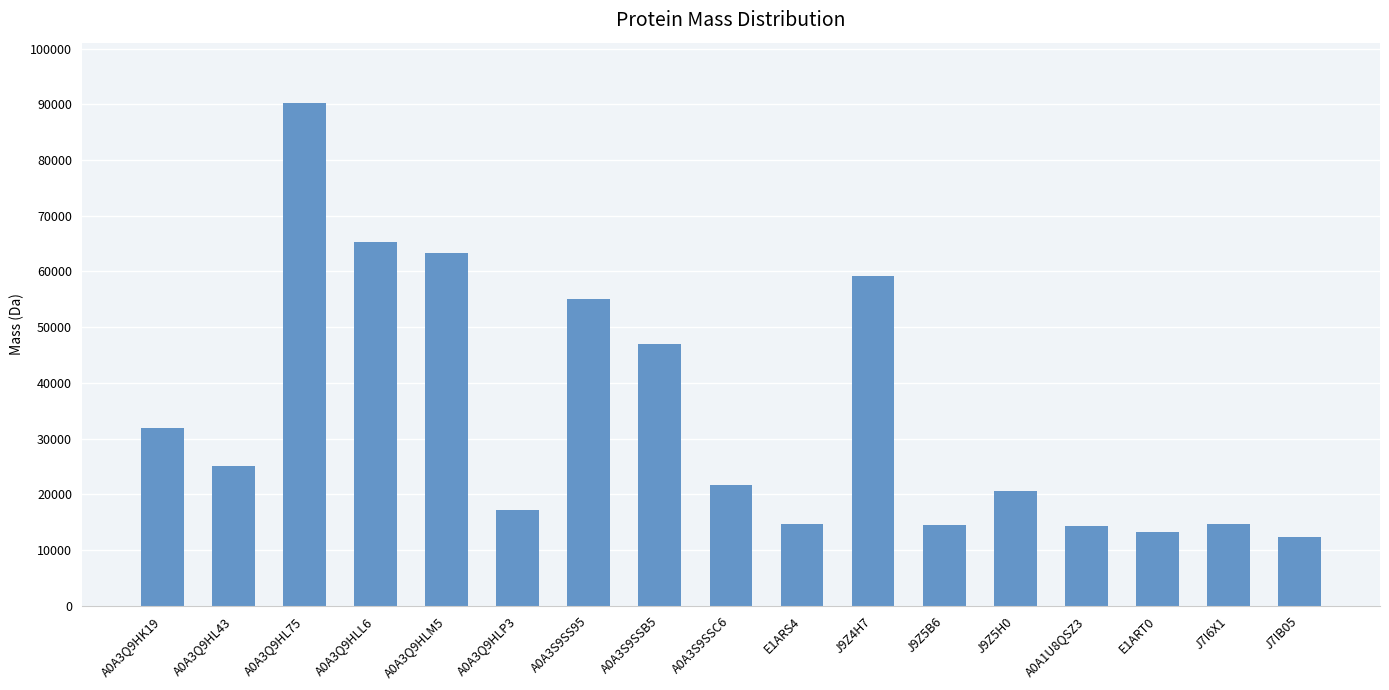

What is the value of the 9th bar from the left?

21675.8